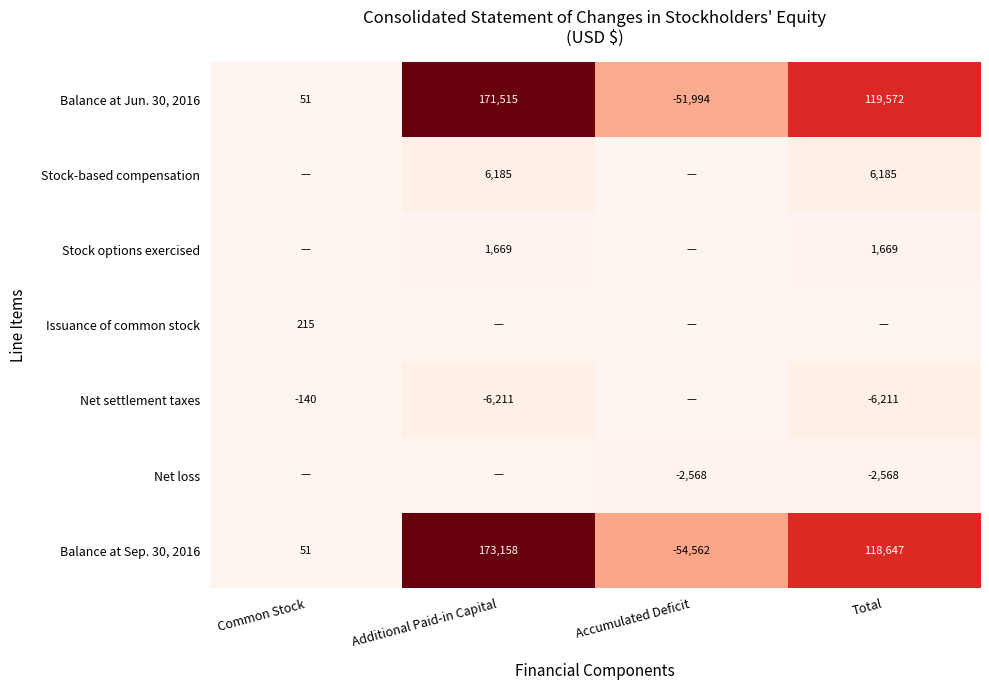

Count the Balance at Sep. 30, 2016 values in the range 51 to 173158.

3